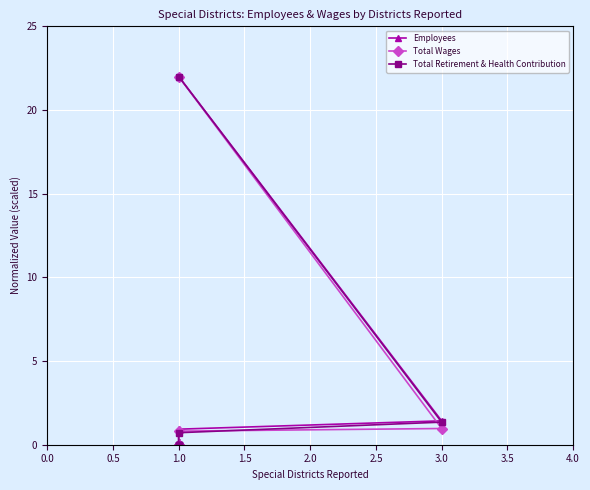

What is the sum of all Total Retirement & Health Contribution values?

24.1